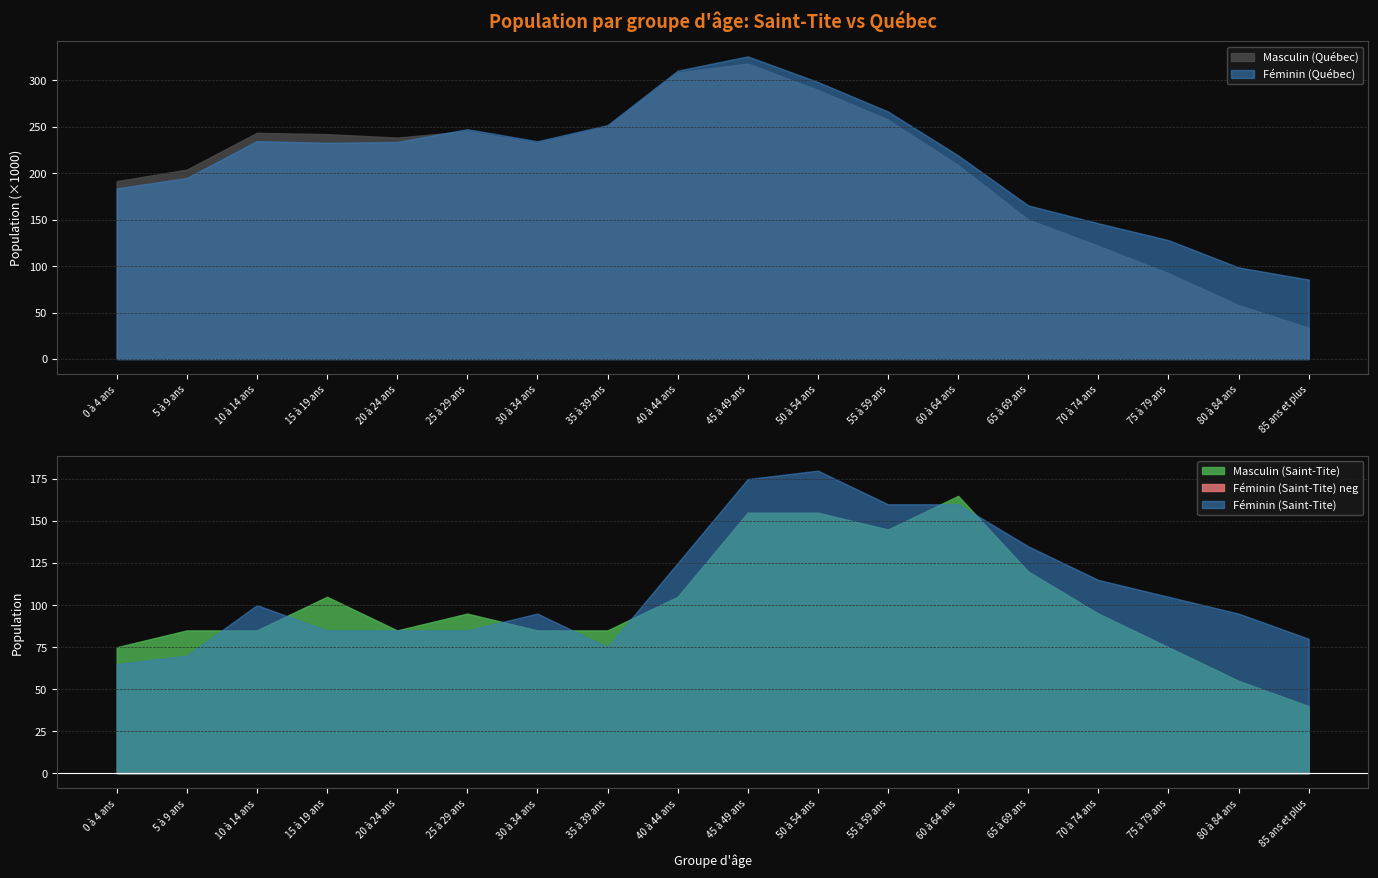

The Féminin (Québec) series shows 53.8 at 35 à 39 ans. True or false?

False